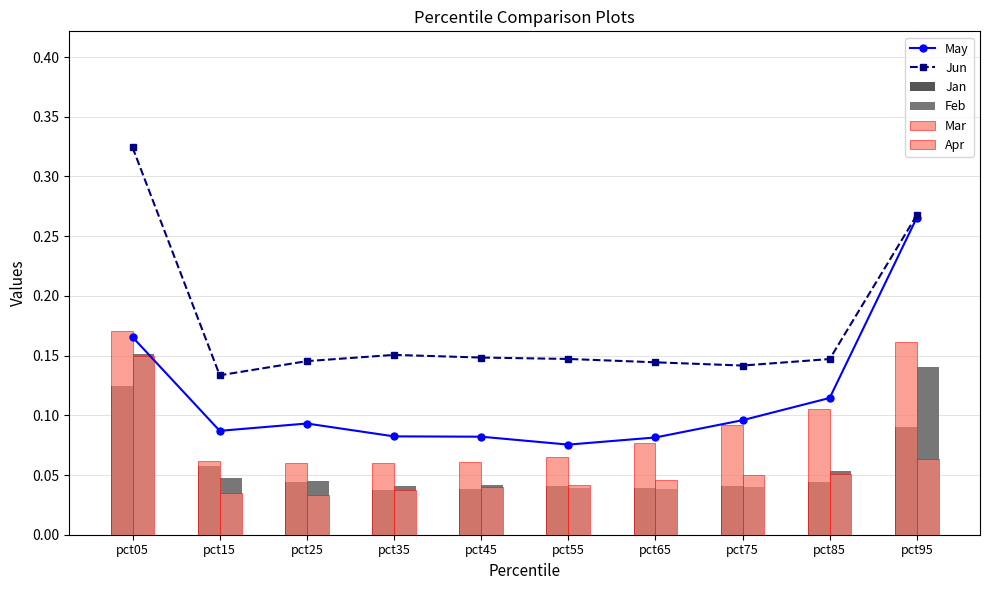

How many groups of bars are there?

10